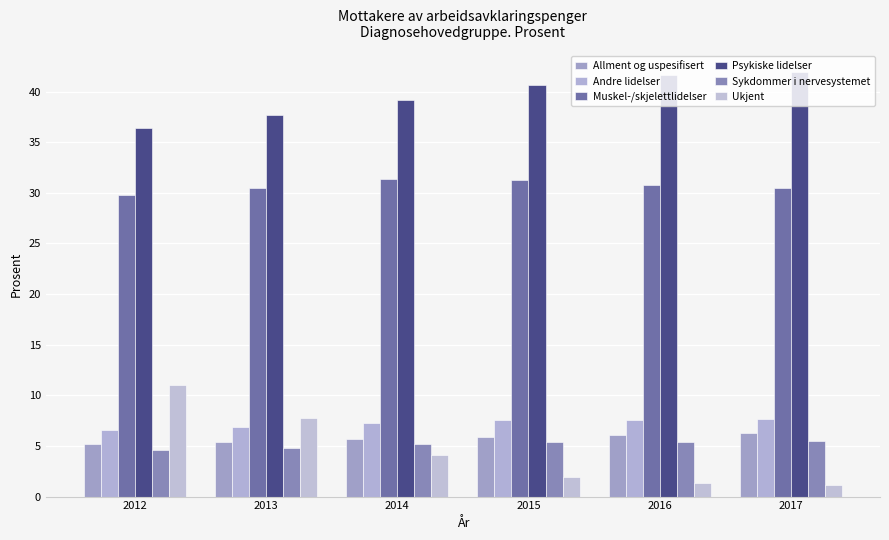

What is the approximate value of Ukjent at 2014?

4.1